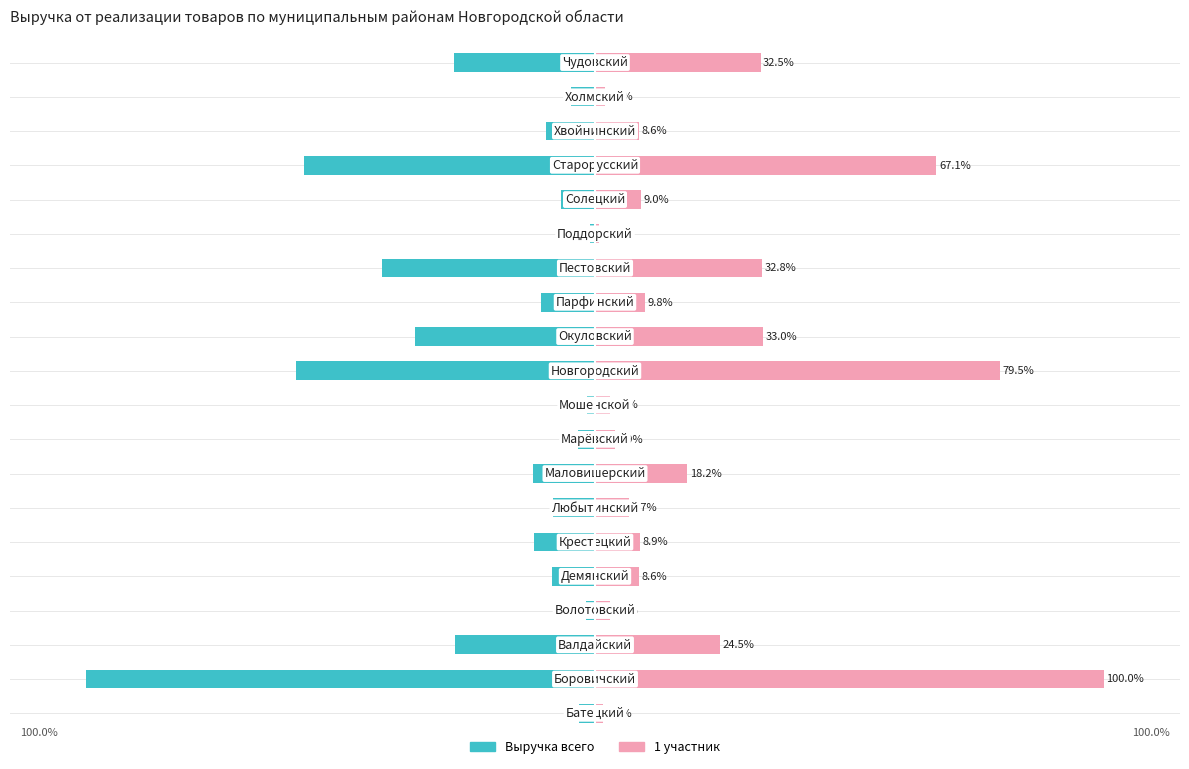

What is the average value of the 1 участник series?

22.7